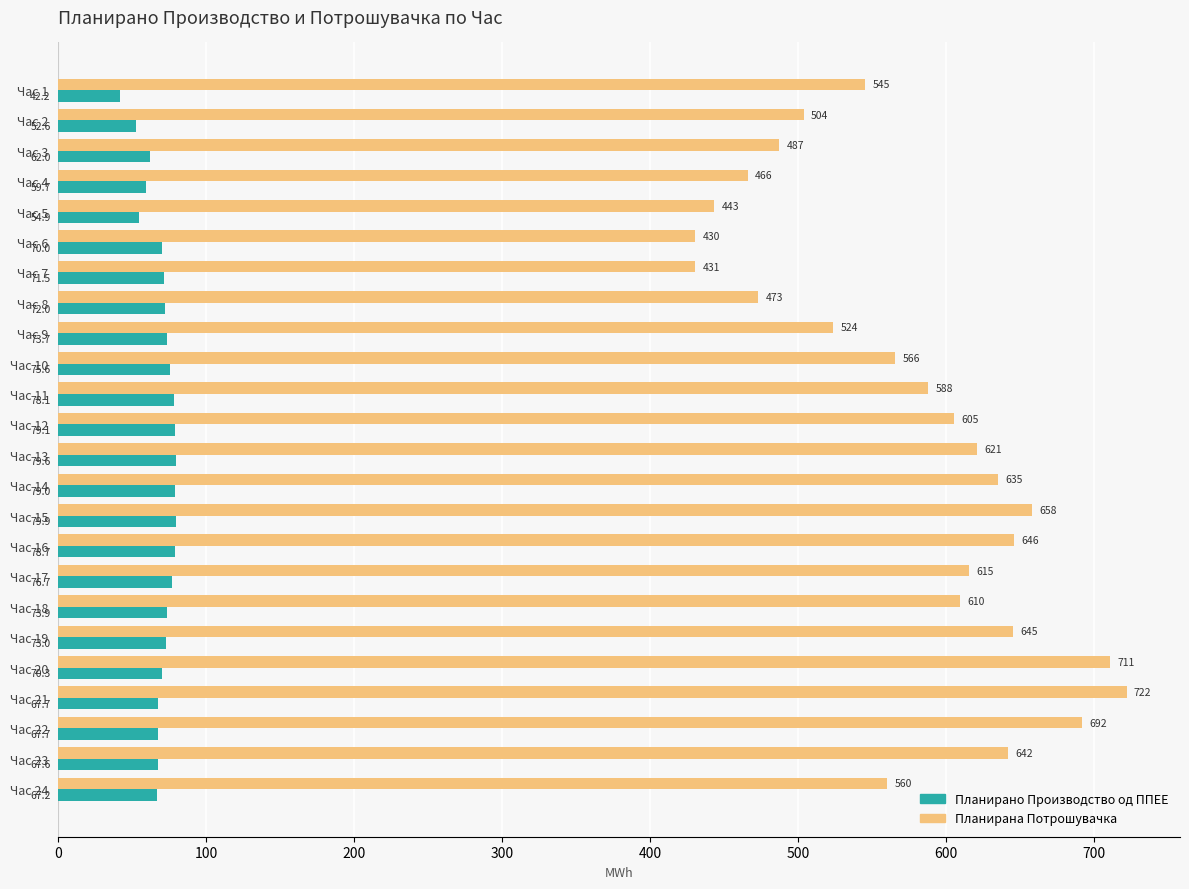

Read the Планирана Потрошувачка value at Час 2.

504.0